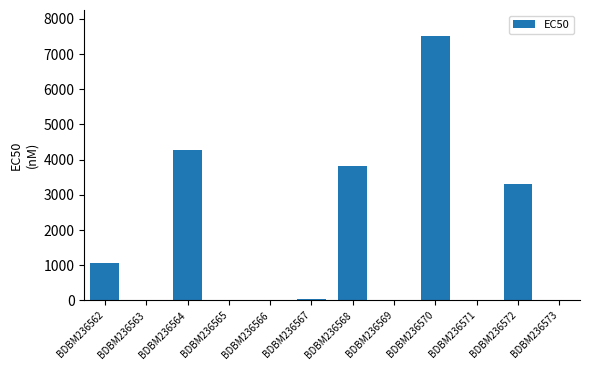

What is the maximum value shown in the chart?

7500.0